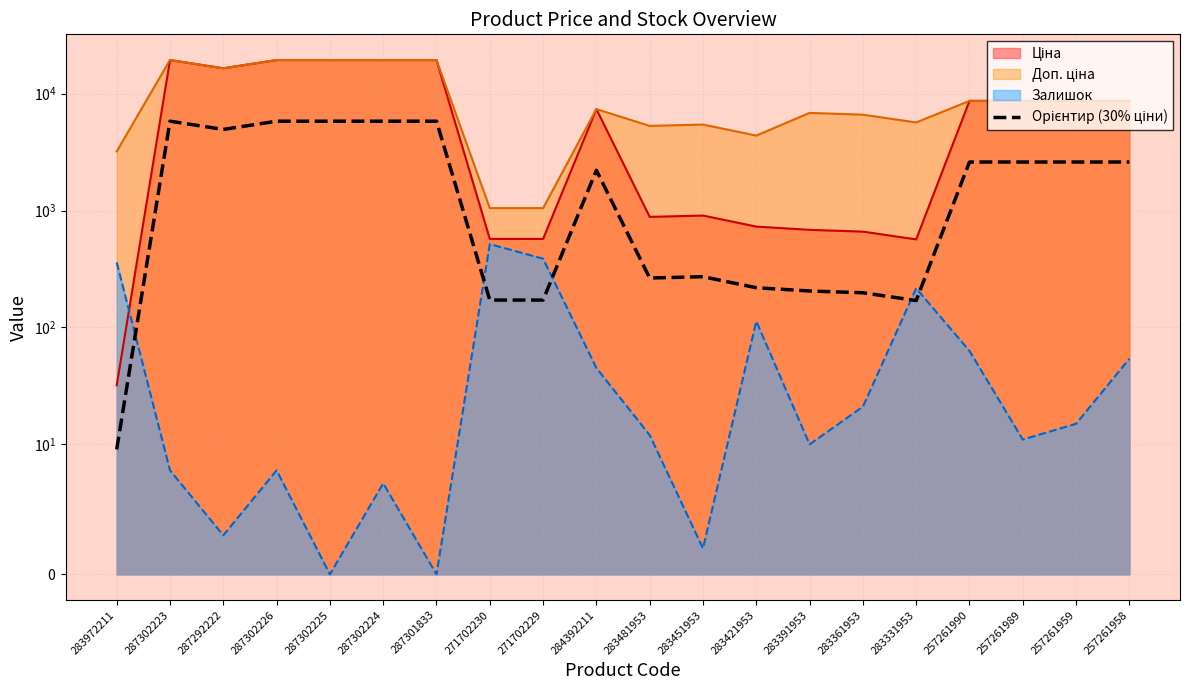

What is the value of the 9th point from the left?

171.5